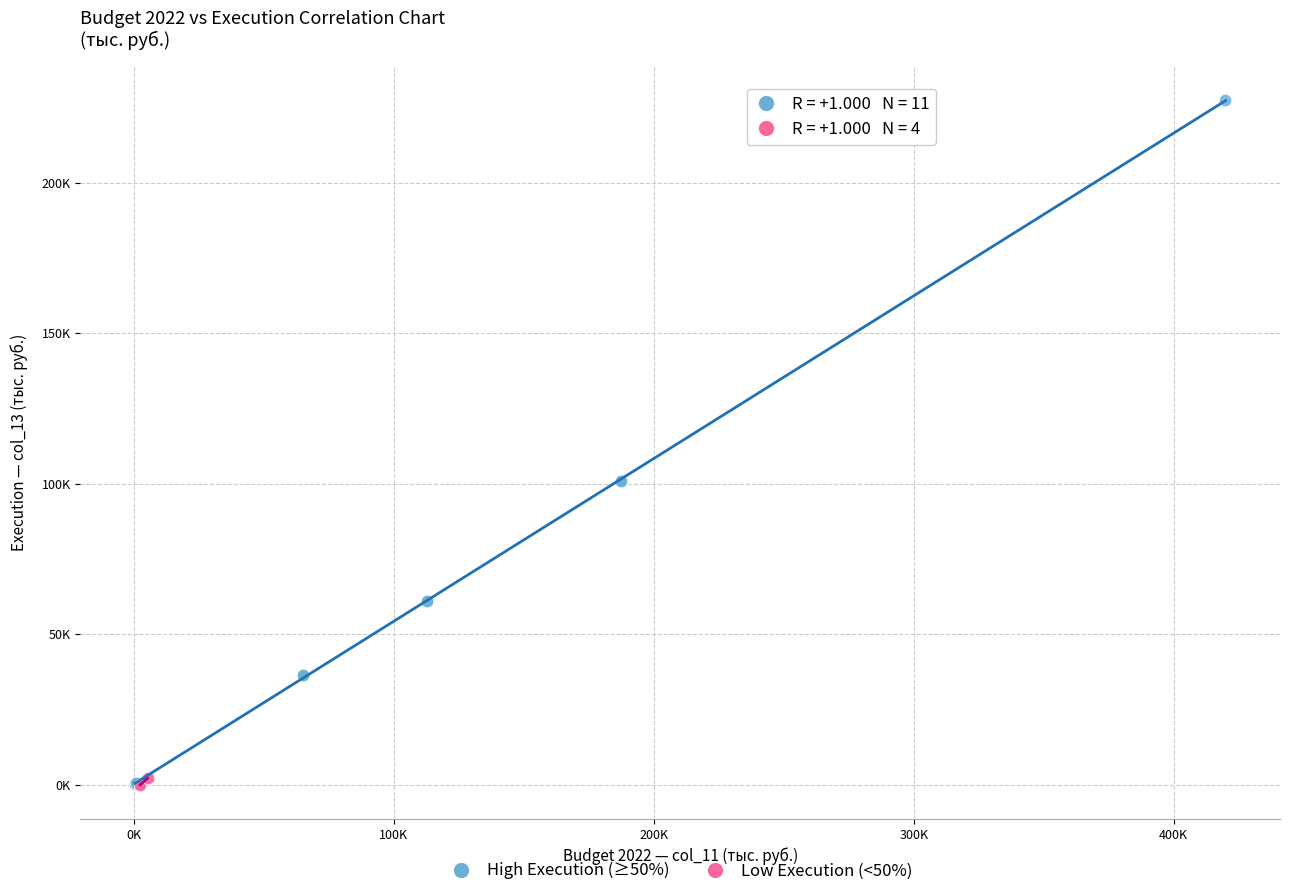

Which series has the largest Y range (max minus min)?

High Execution (≥50%)